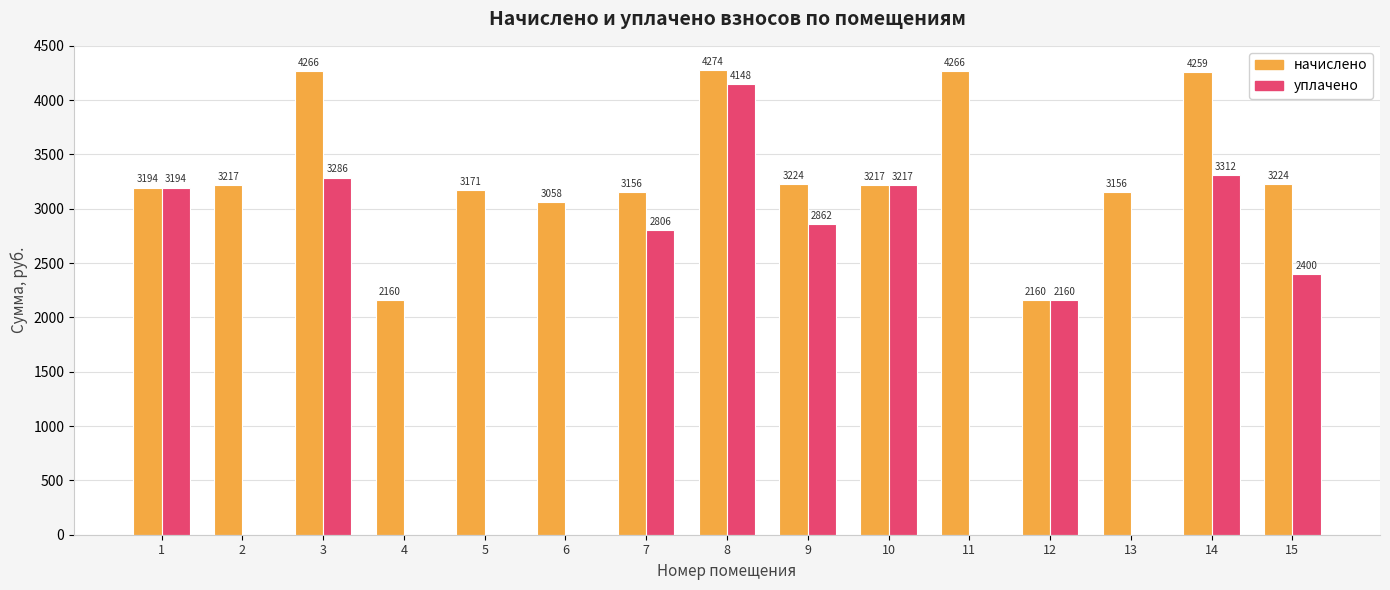

At which category is the sum across all series the highest?

8